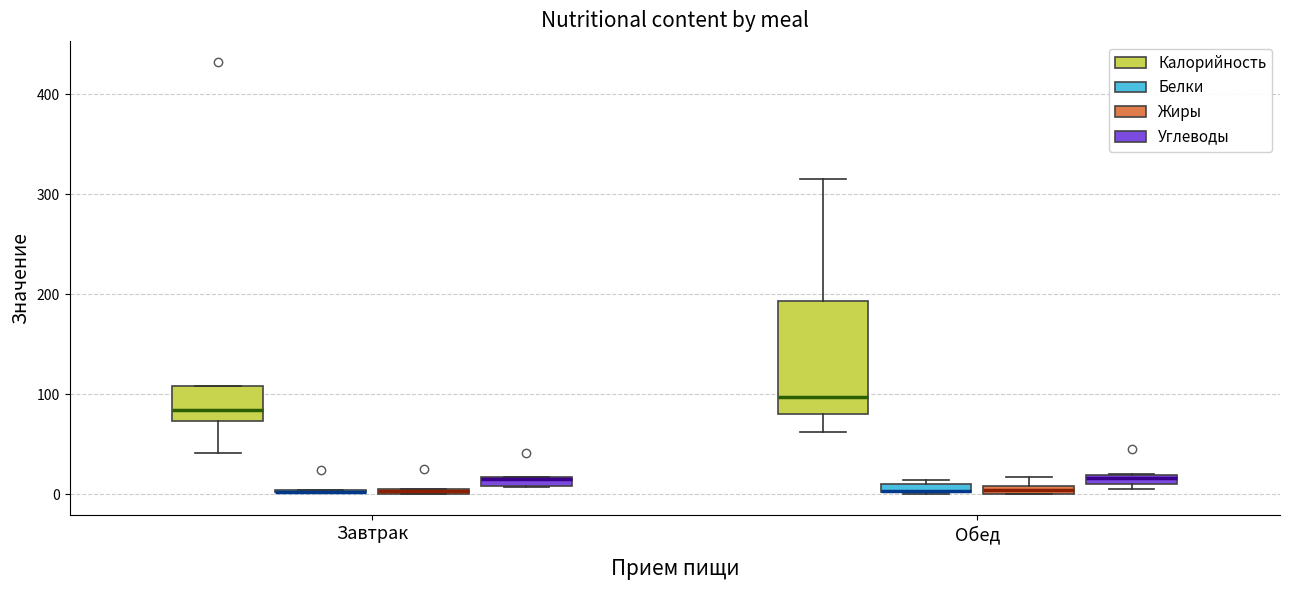

Where is the upper edge of the box for Завтрак (Углеводы) on the y-axis? The values are not printed on the chart, so give them approximately, as read against the axis.

20